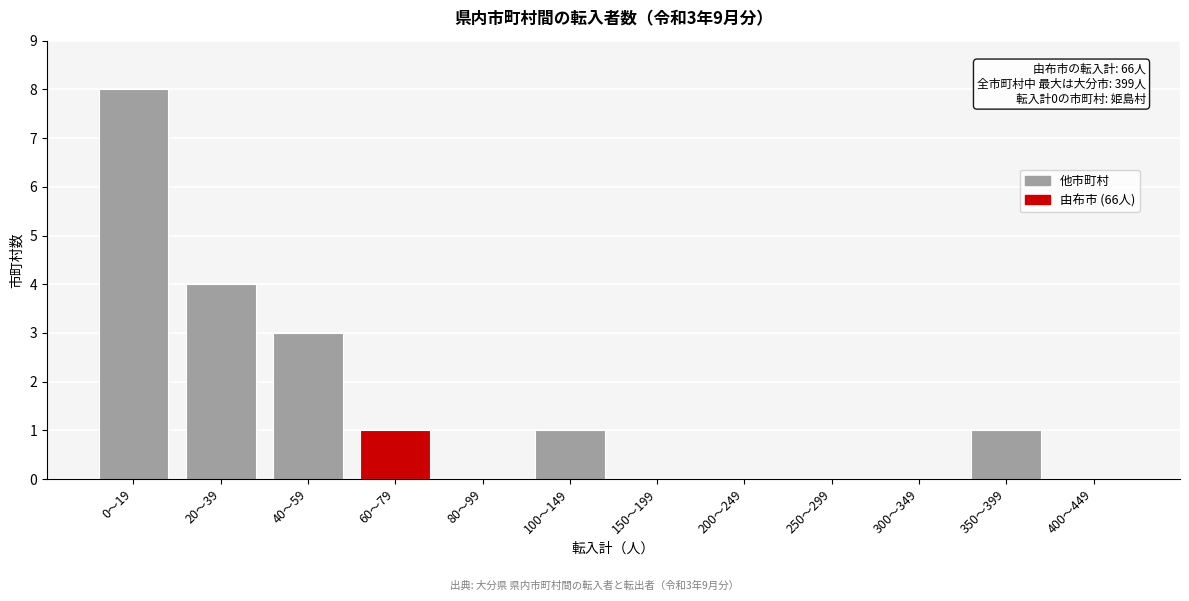

Reading right to left, what are all the values shown in this chart?

400〜449=0	350〜399=1	300〜349=0	250〜299=0	200〜249=0	150〜199=0	100〜149=1	80〜99=0	60〜79=1	40〜59=3	20〜39=4	0〜19=8